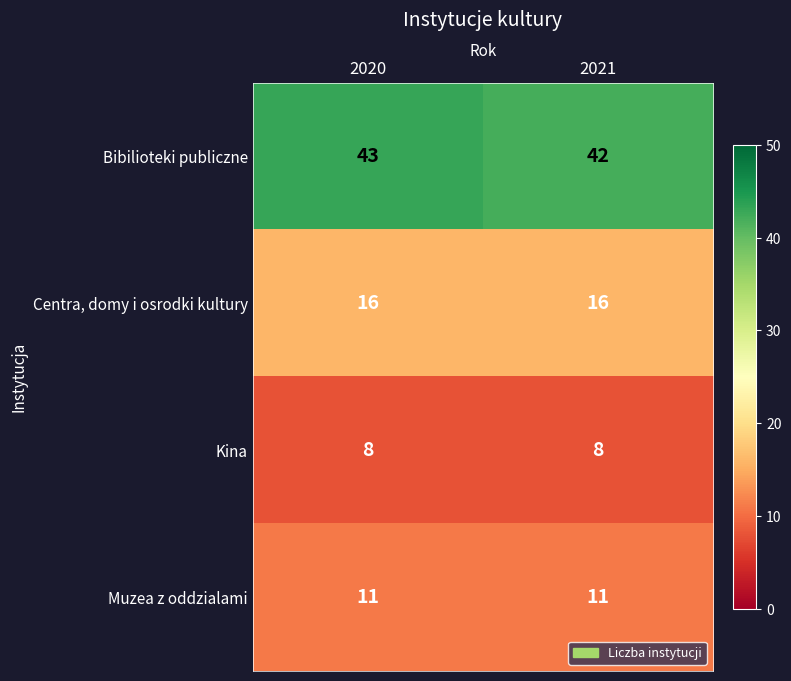

At which category is the sum across all series the highest?

2020